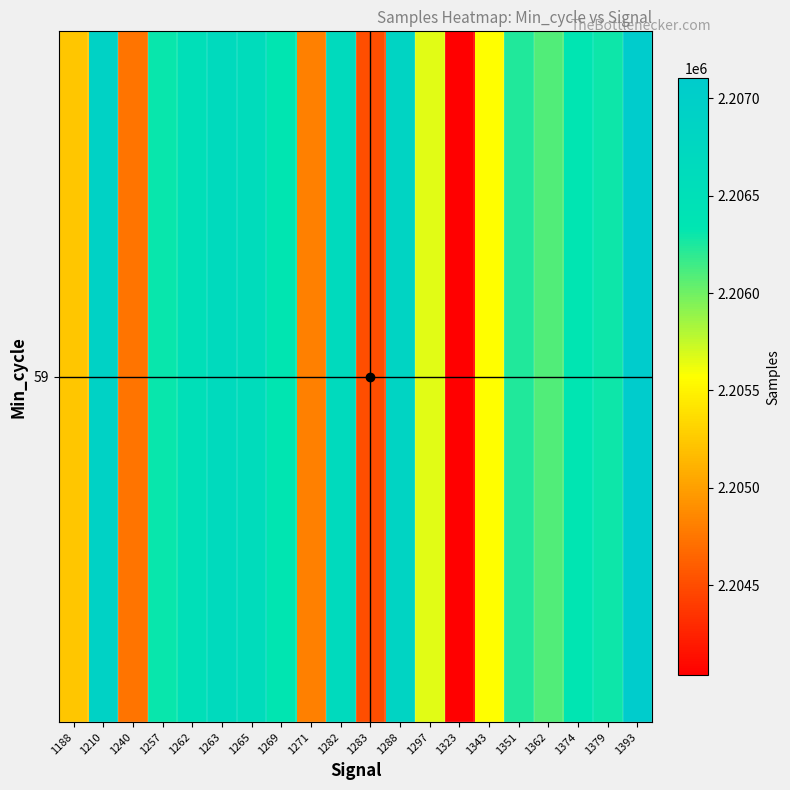

What is the average value?

2205974